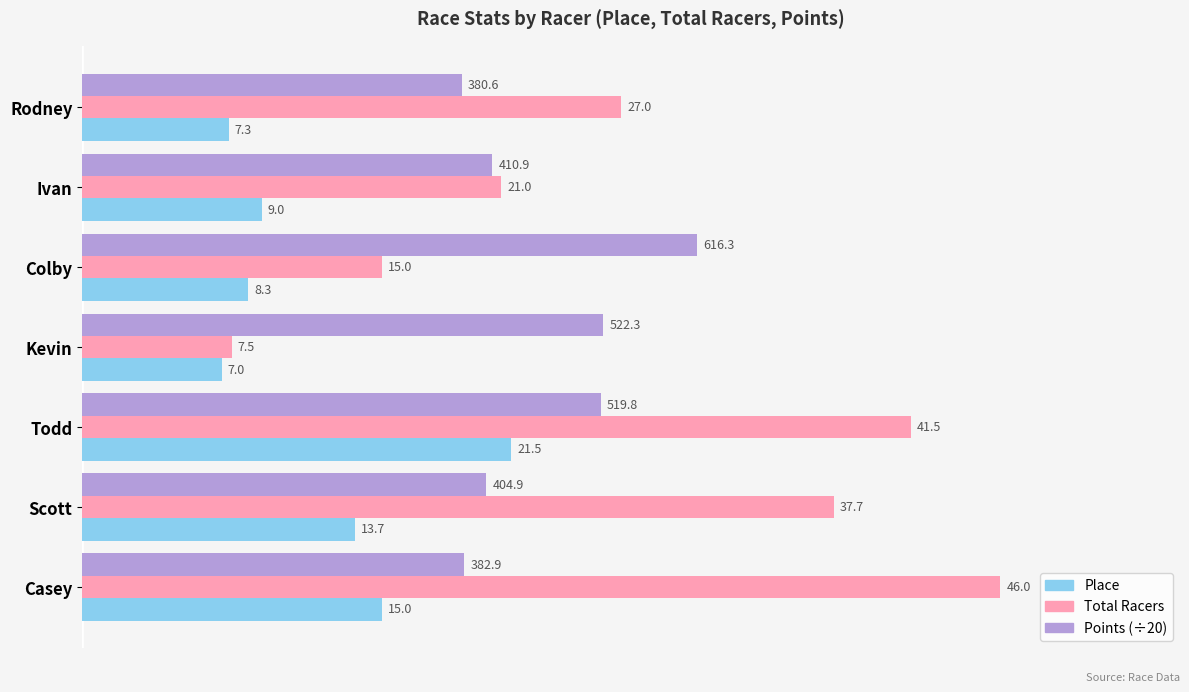

Rank the series by their maximum value, from highest to lowest.

Total Racers, Points (÷20), Place